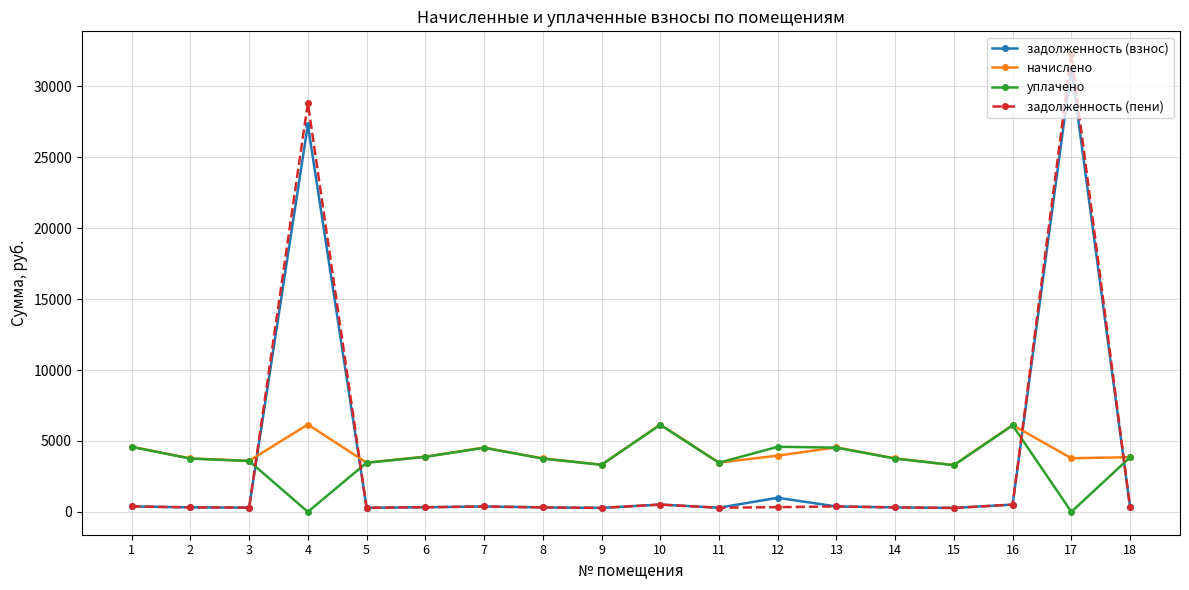

Which series has the largest range (max minus min)?

задолженность (пени)